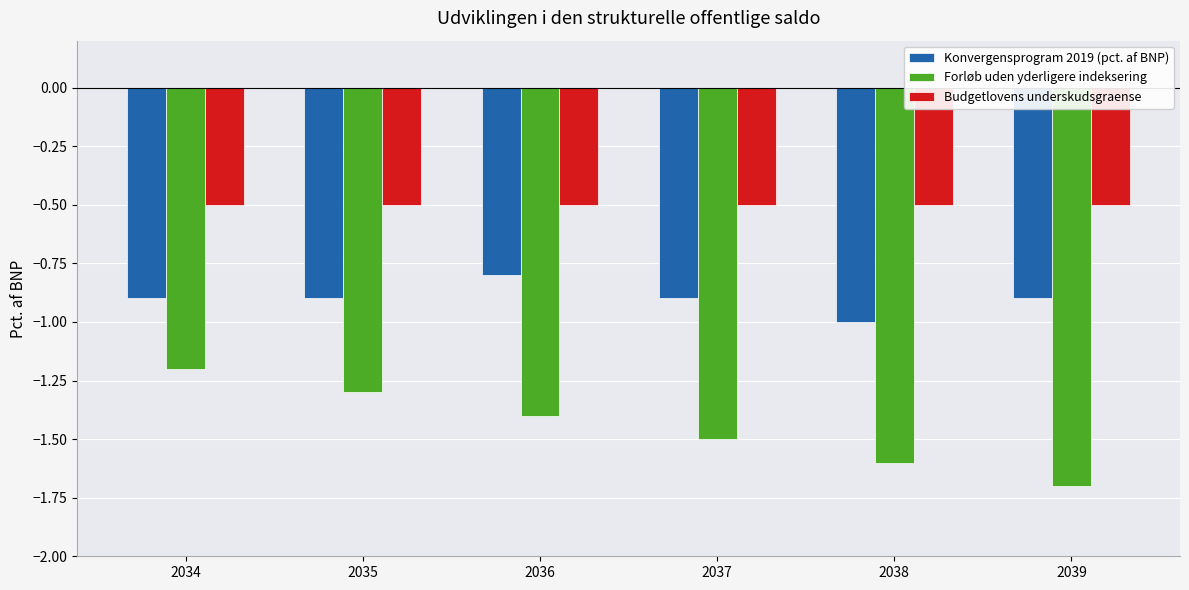

Rank the series at 2038 from lowest to highest value.

Forløb uden yderligere indeksering, Konvergensprogram 2019 (pct. af BNP), Budgetlovens underskudsgraense